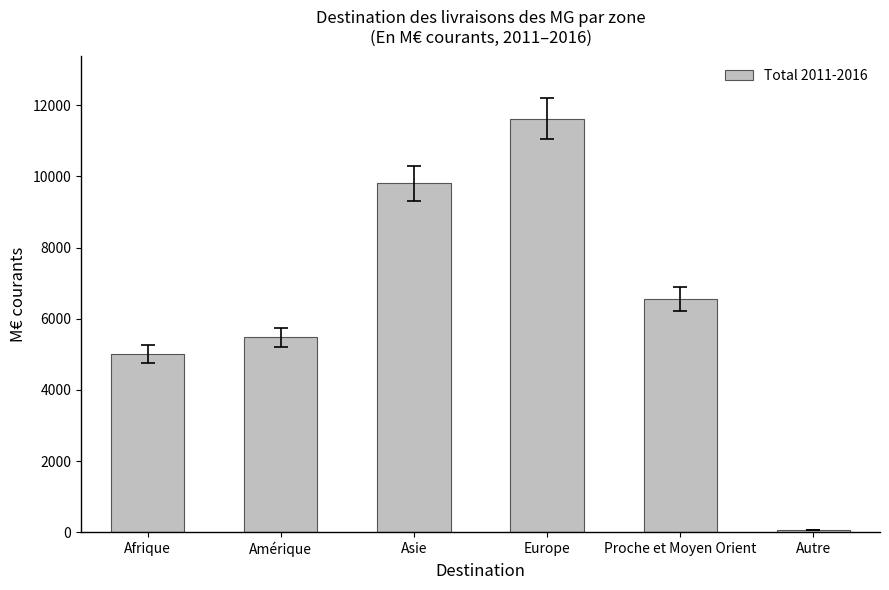

What is the change in value from Afrique to Amérique?

+472.0